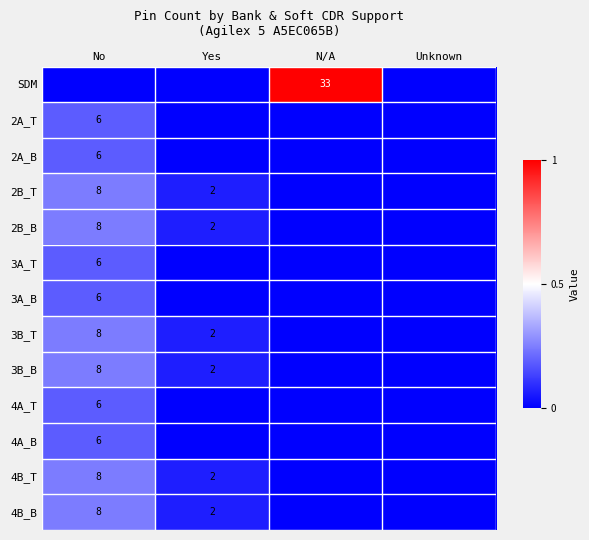

True or false: 2B_B has a value of 14 at No.

False